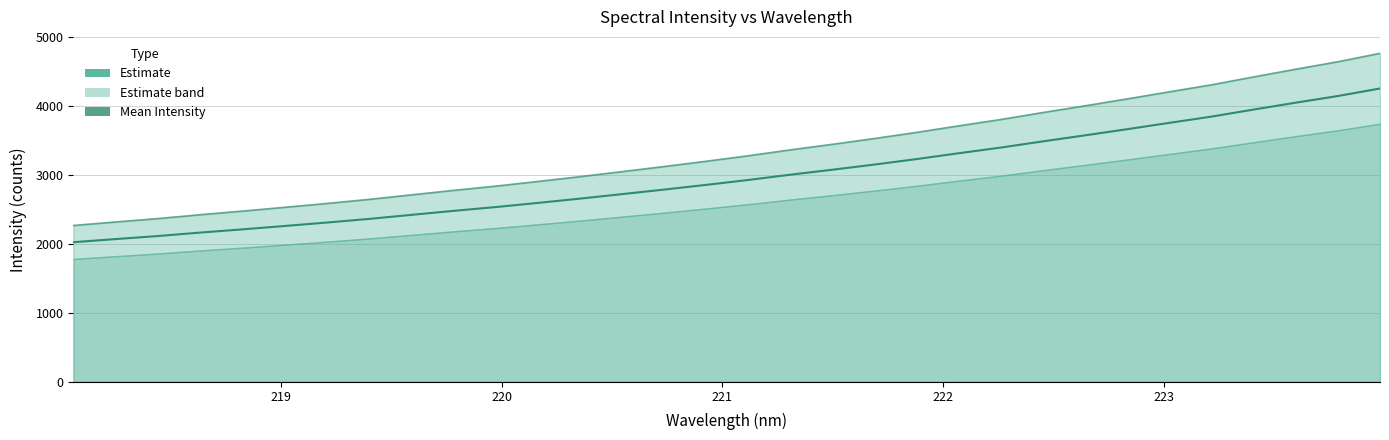

What is the value of the 12th point from the left?

2594.7